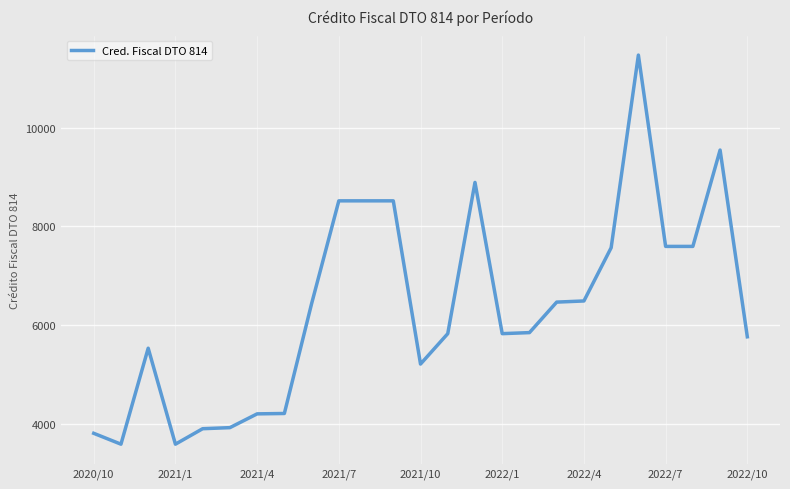

What is the maximum value shown in the chart?

11465.1